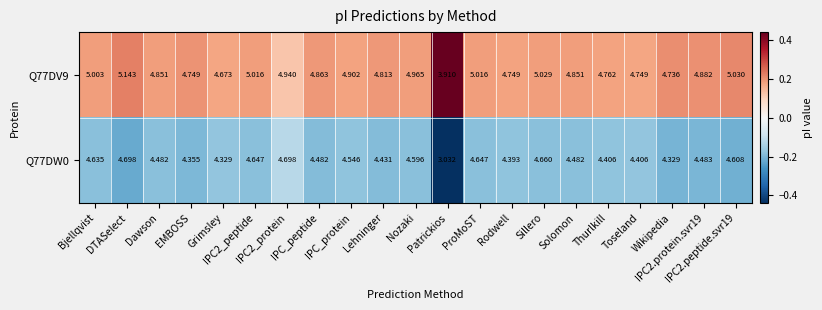

Count the number of data series in this chart.

2